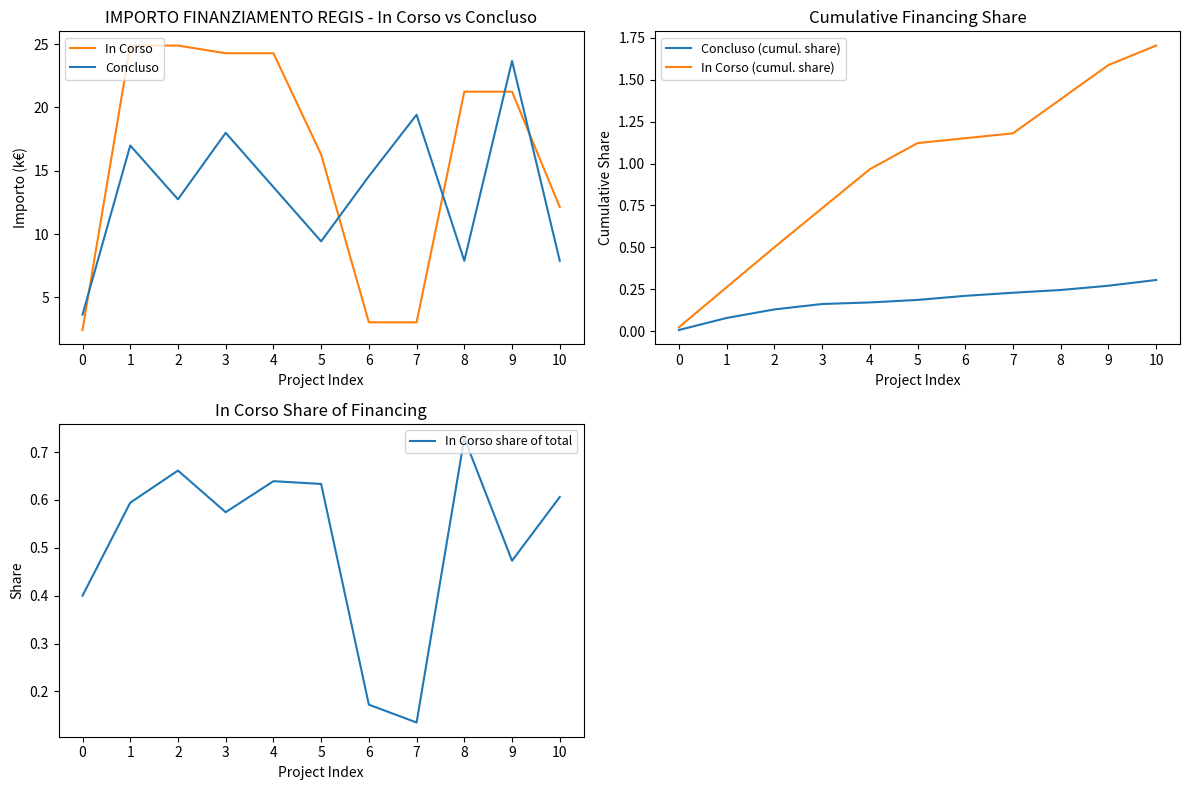

True or false: Concluso (cumul. share) and In Corso (cumul. share) cross at least once.

False